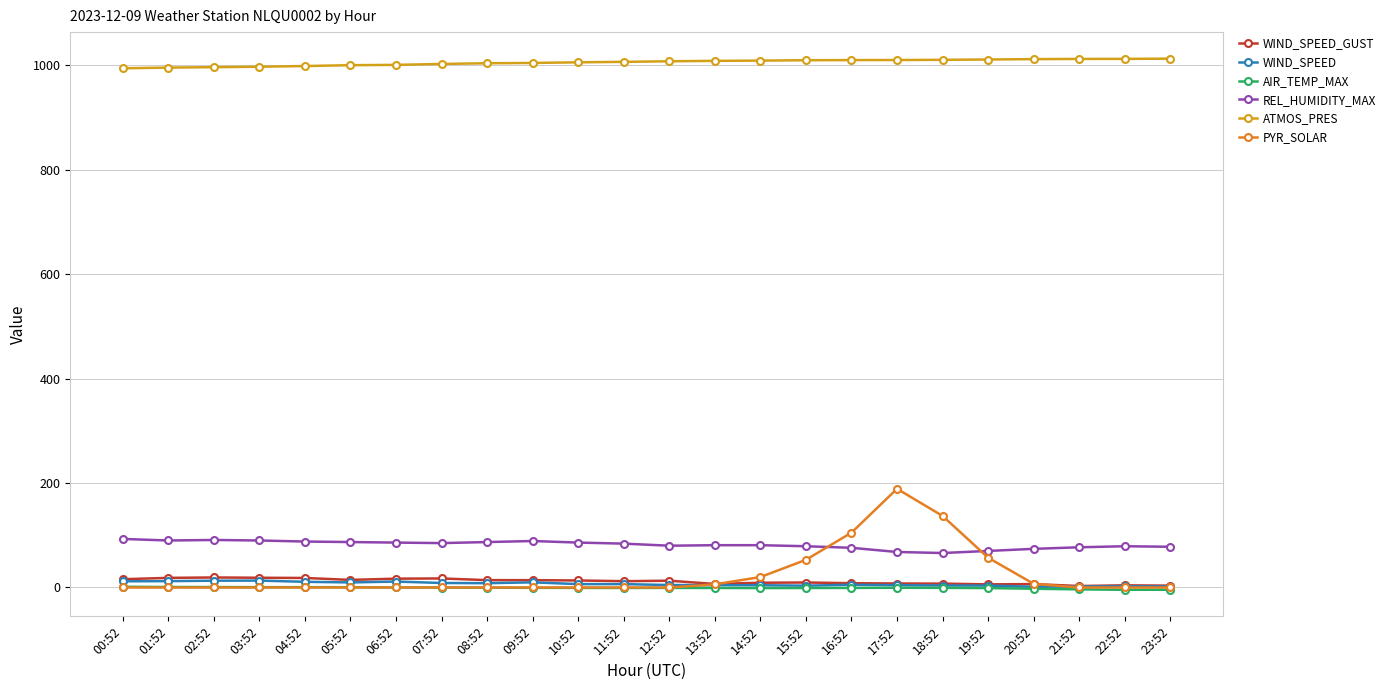

Which series changed the most between 12:52 and 18:52?

PYR_SOLAR